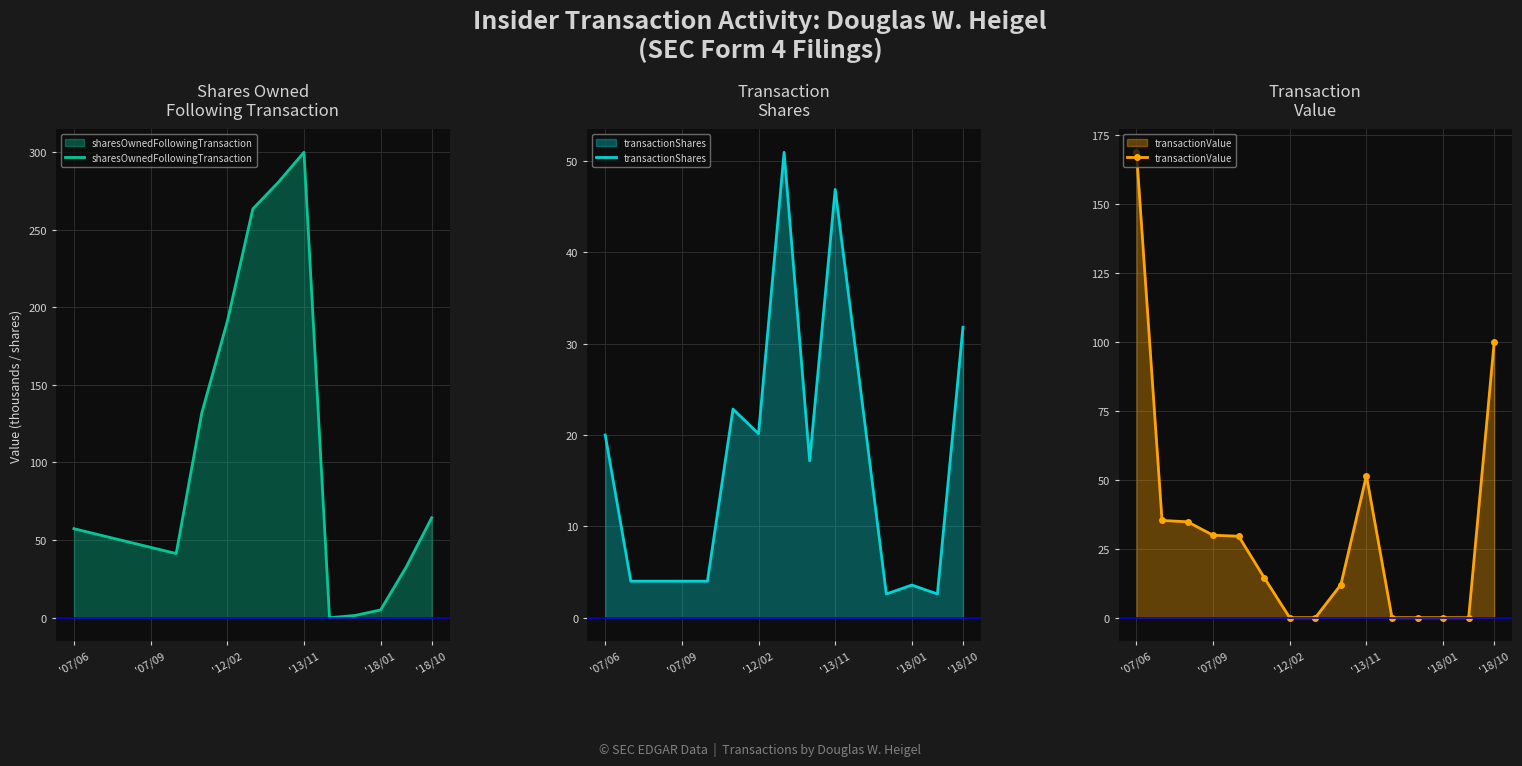

What is the label of the 12th point from the left?

11